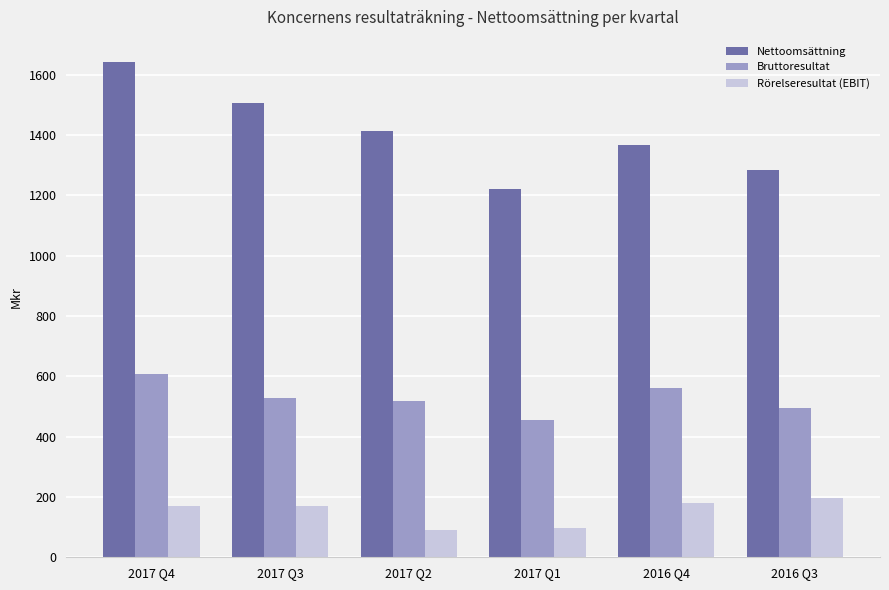

What is the highest value of the Rörelseresultat (EBIT) series?

195